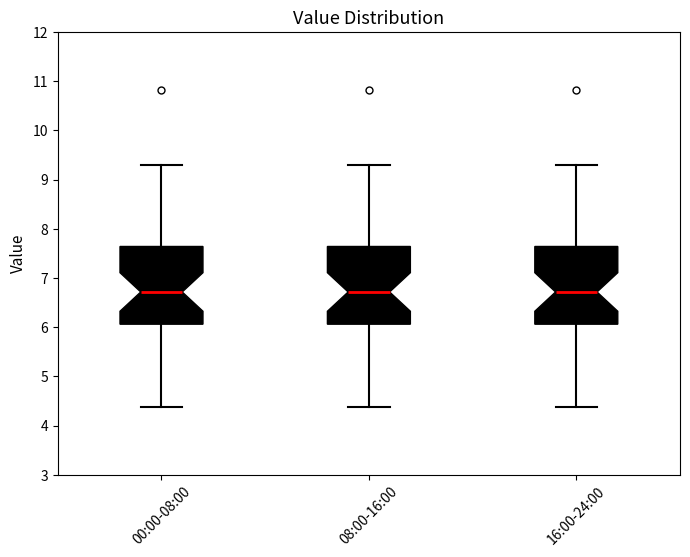

Reading left to right, transcribe this box plot: for each box, give where its median line is, the range the box spans, and where its two whiskers end, as read against the y-axis. The values are not printed on the chart, so give them approximately, as read against the axis.

00:00-08:00: median 6.7, box 6.1 to 7.6, whiskers 4.4 to 9.3
08:00-16:00: median 6.7, box 6.1 to 7.6, whiskers 4.4 to 9.3
16:00-24:00: median 6.7, box 6.1 to 7.6, whiskers 4.4 to 9.3